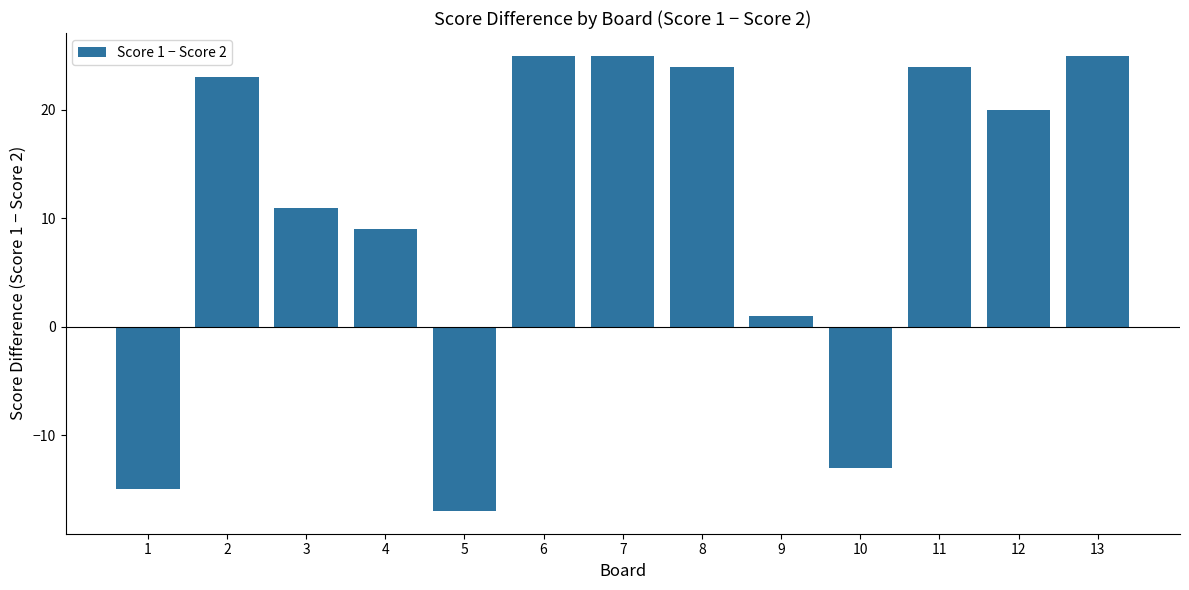

The value at 12 is 13. True or false?

False